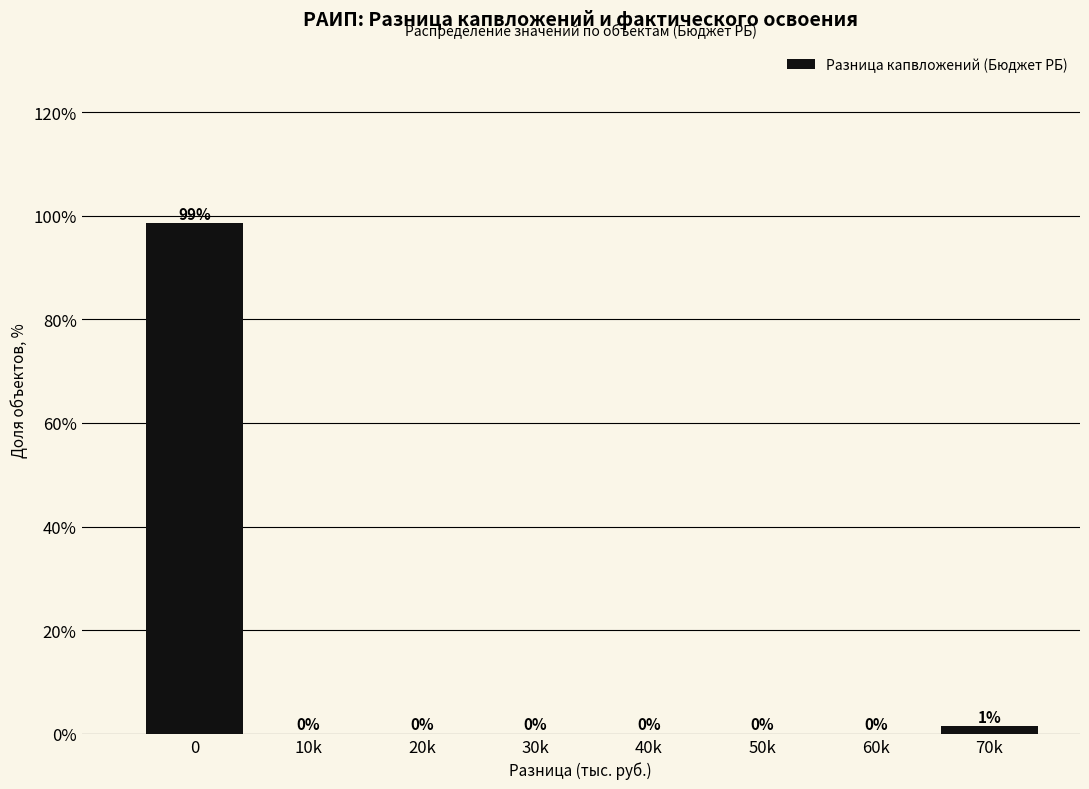

What is the greatest value displayed?

98.6